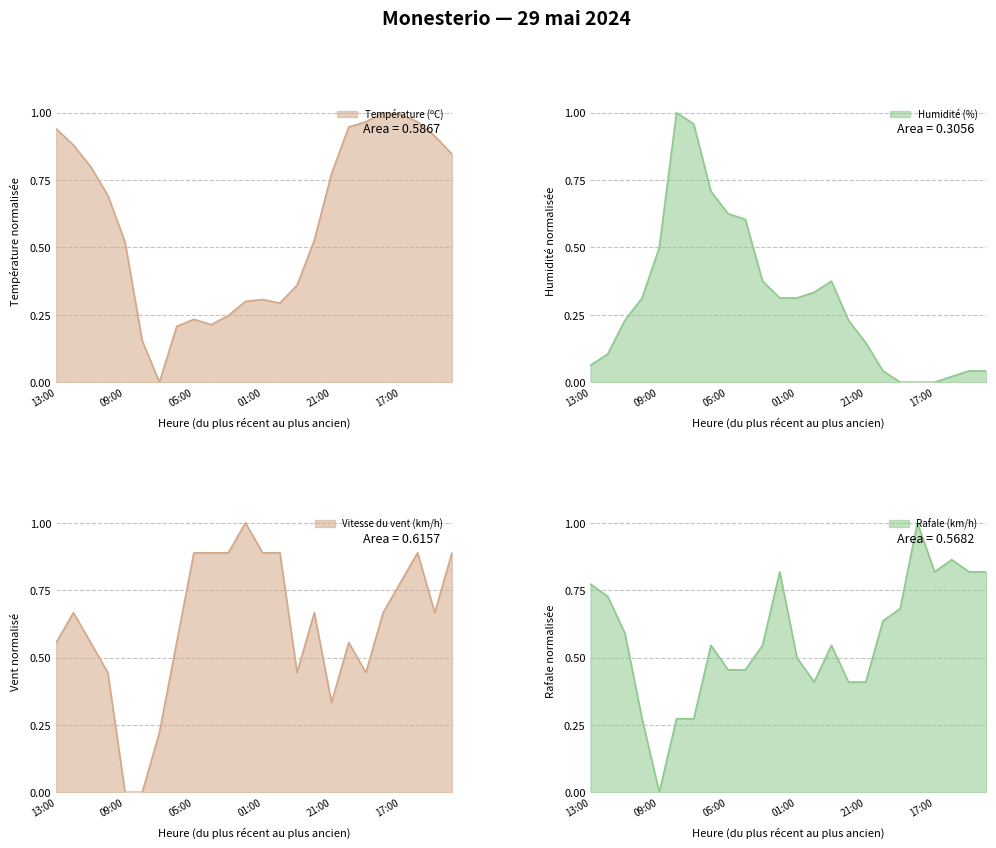

What is the total value across all series at 07:00?

1.5